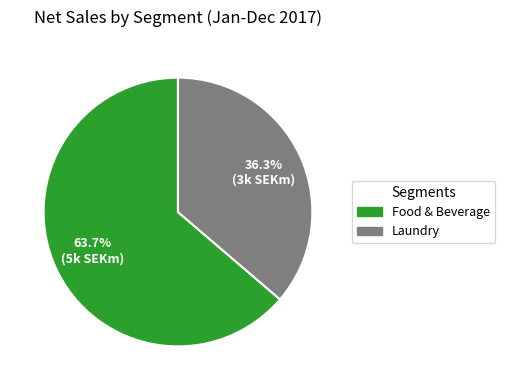

Which category accounts for the majority?

Food & Beverage